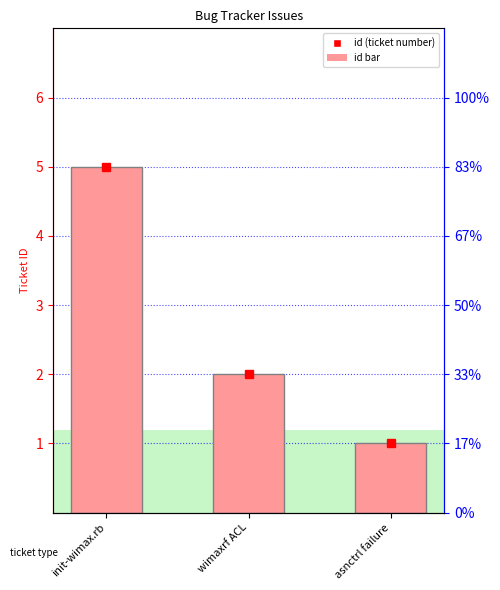

Does the chart contain stacked bars?

No